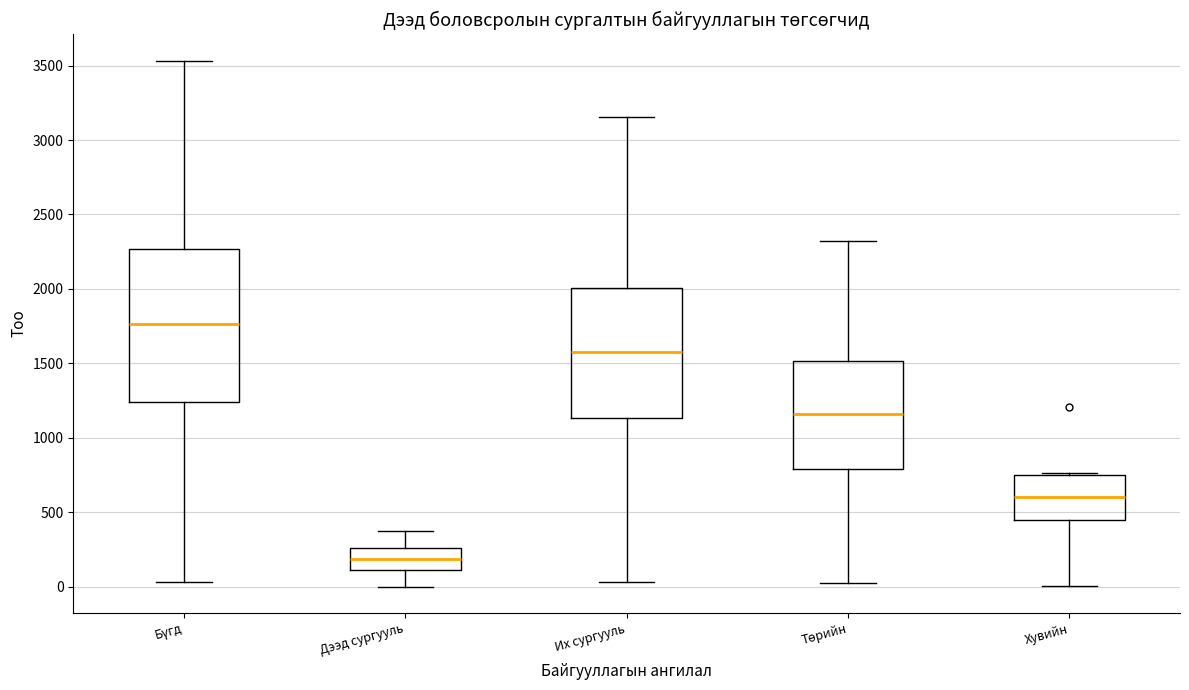

Where does the lower whisker of the box for Их сургууль end on the y-axis? The values are not printed on the chart, so give them approximately, as read against the axis.

50